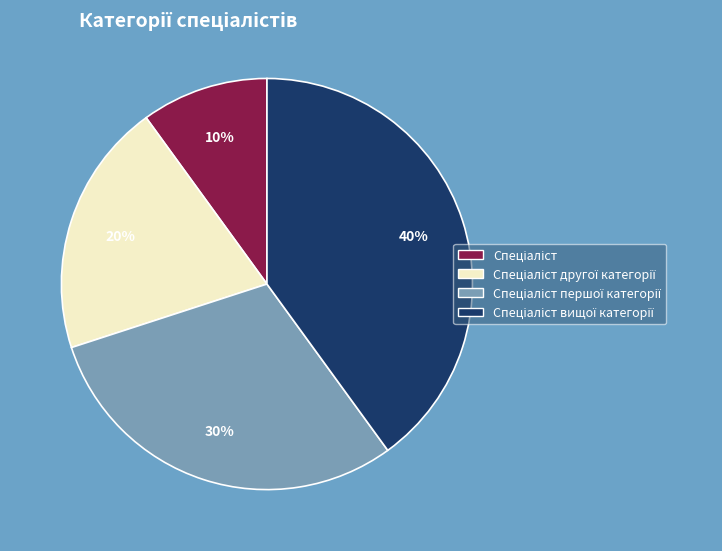

Is there a majority slice in this chart?

No